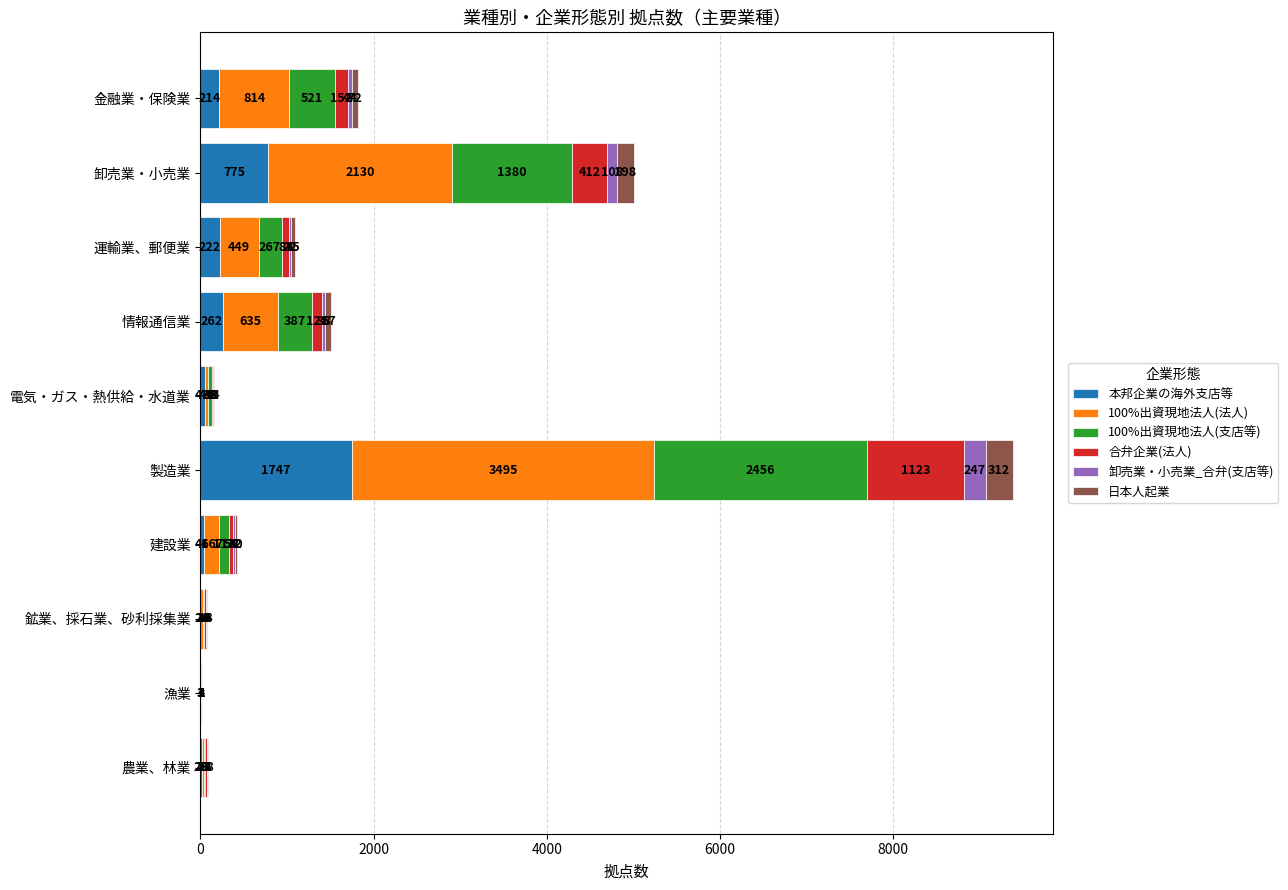

At which label does 本邦企業の海外支店等 reach its peak?

製造業